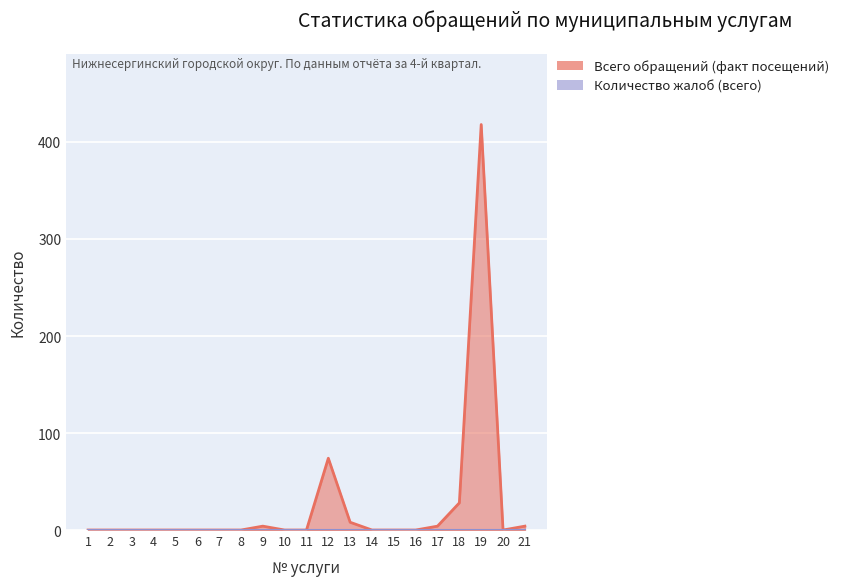

What is the change in value from 6 to 19?

+418